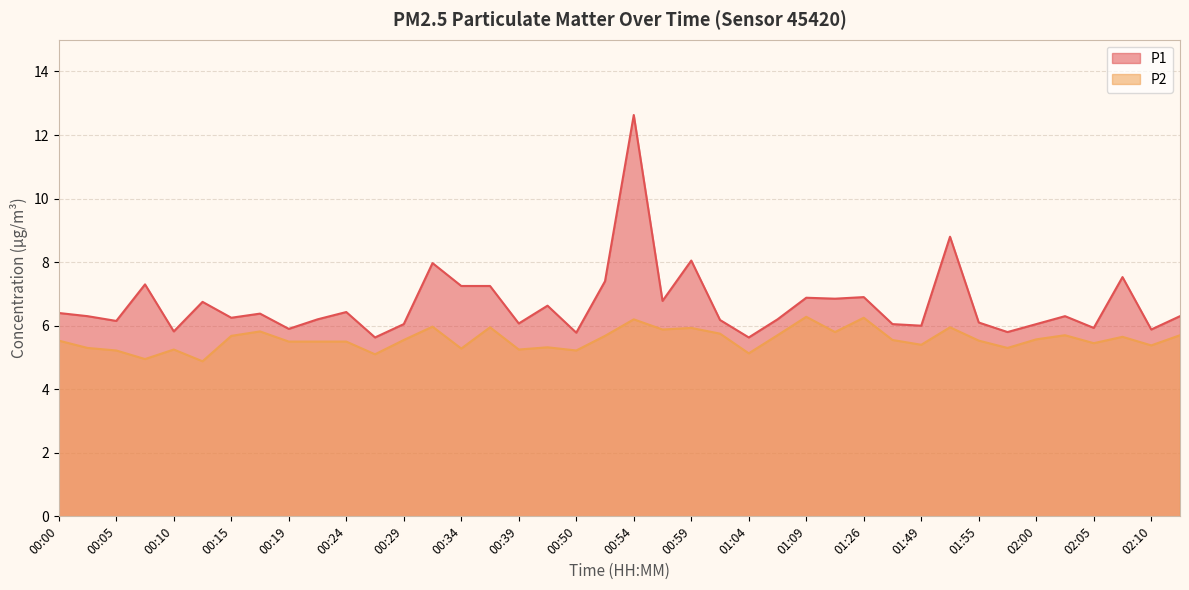

How many lines are shown in the chart?

2